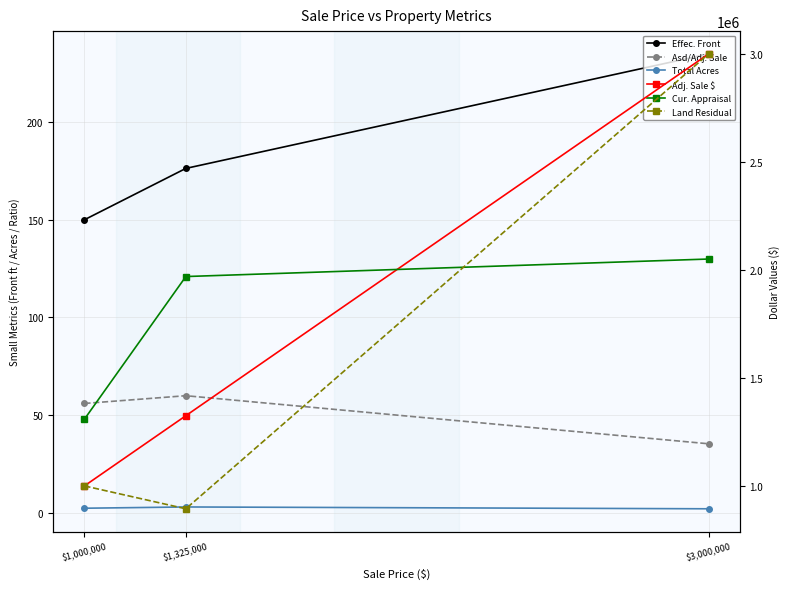

What is the sum of all Asd/Adj. Sale values?

151.0